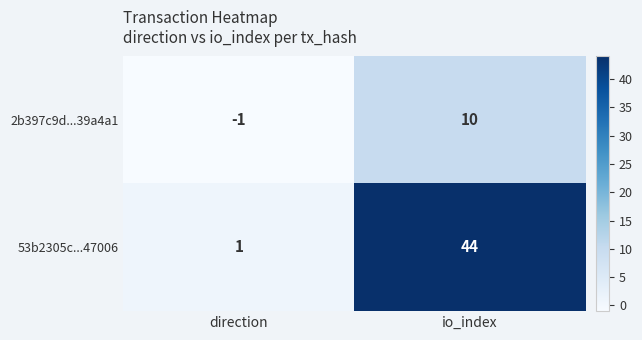

How many distinct data groups are displayed?

2